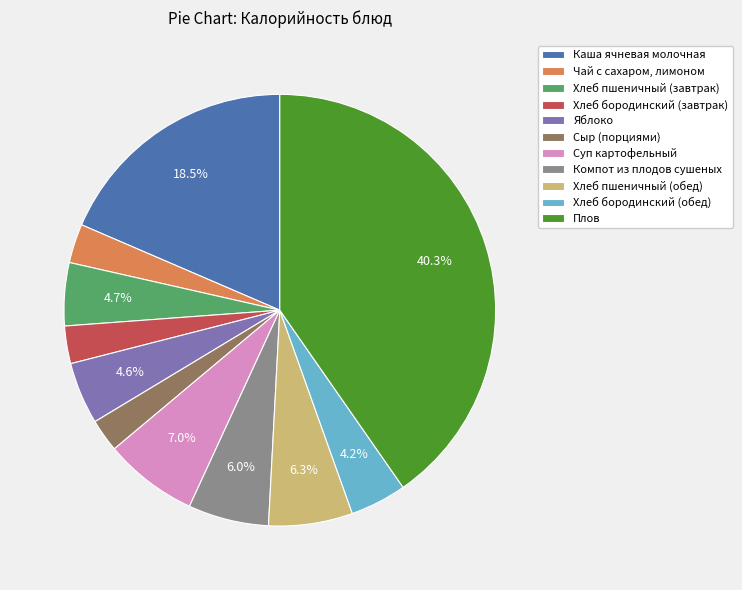

To the nearest percent, what is the difference between the largest and smallest slice percentages?

38%